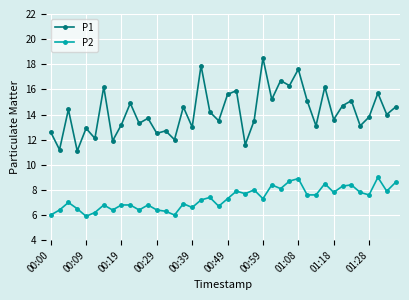

Reading left to right, what are all the values shown in this chart?

P1: 12.6	11.2	14.4	11.1	12.9	12.1	16.2	11.9	13.2	14.9	13.3	13.7	12.5	12.7	12.0	14.6	13.0	17.9	14.2	13.5	15.6	15.9	11.6	13.5	18.5	15.2	16.7	16.3	17.6	15.1	13.1	16.2	13.6	14.7	15.1	13.1	13.8	15.7	14.0	14.6
P2: 6.0	6.4	7.0	6.5	5.9	6.2	6.8	6.4	6.8	6.8	6.4	6.8	6.4	6.3	6.0	6.9	6.6	7.2	7.4	6.7	7.3	7.9	7.7	8.0	7.3	8.4	8.1	8.7	8.9	7.6	7.6	8.5	7.8	8.3	8.4	7.8	7.6	9.0	7.9	8.6